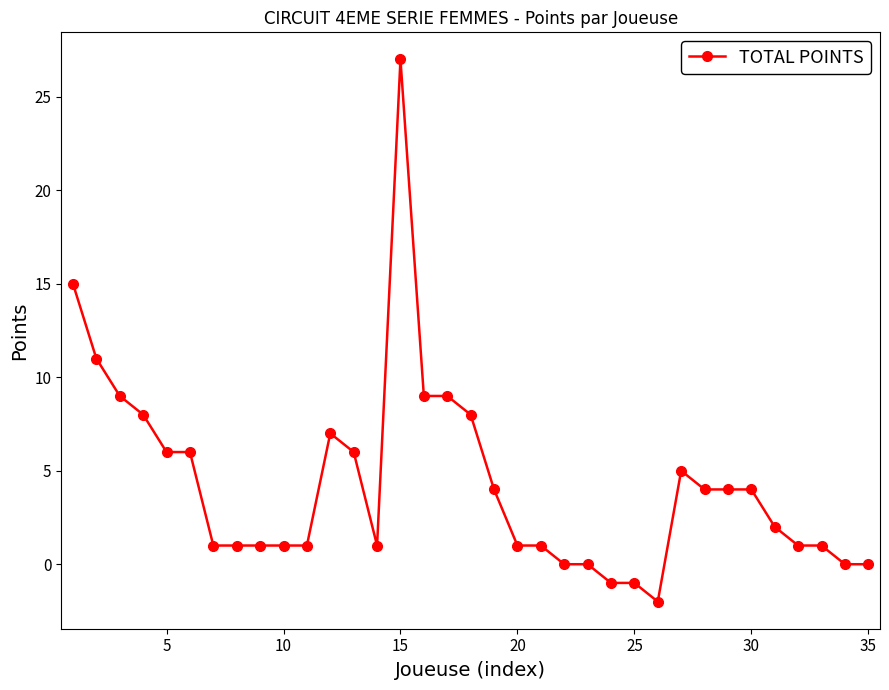

True or false: there are more than 0 points higher than both neighbors.

True